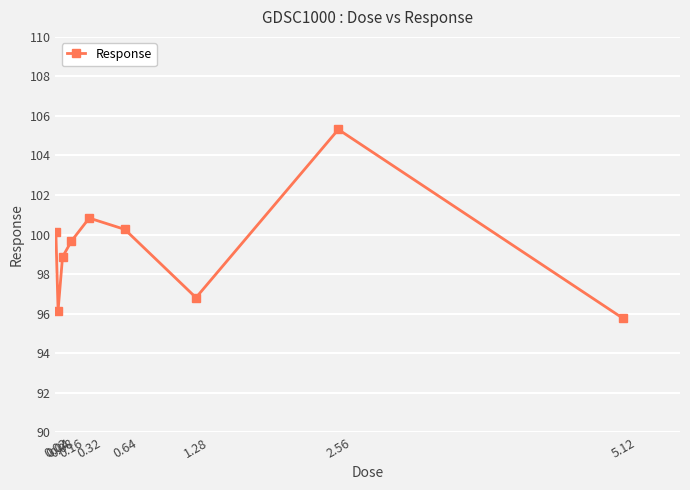

What position from the right is 1.28?

3